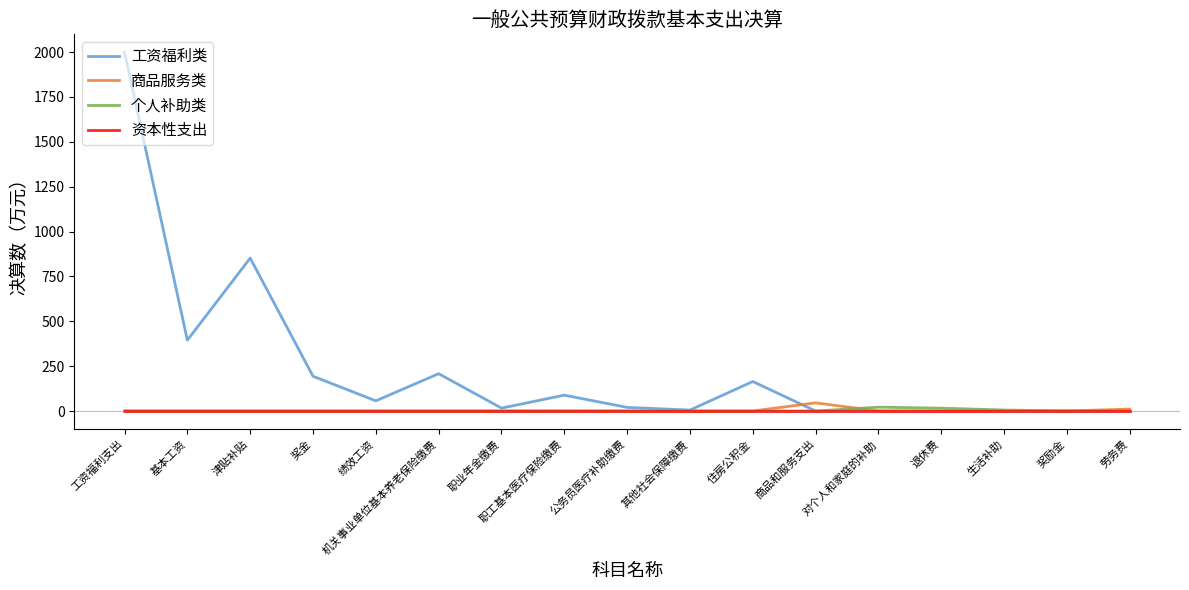

What is the maximum value shown in the chart?

1999.0